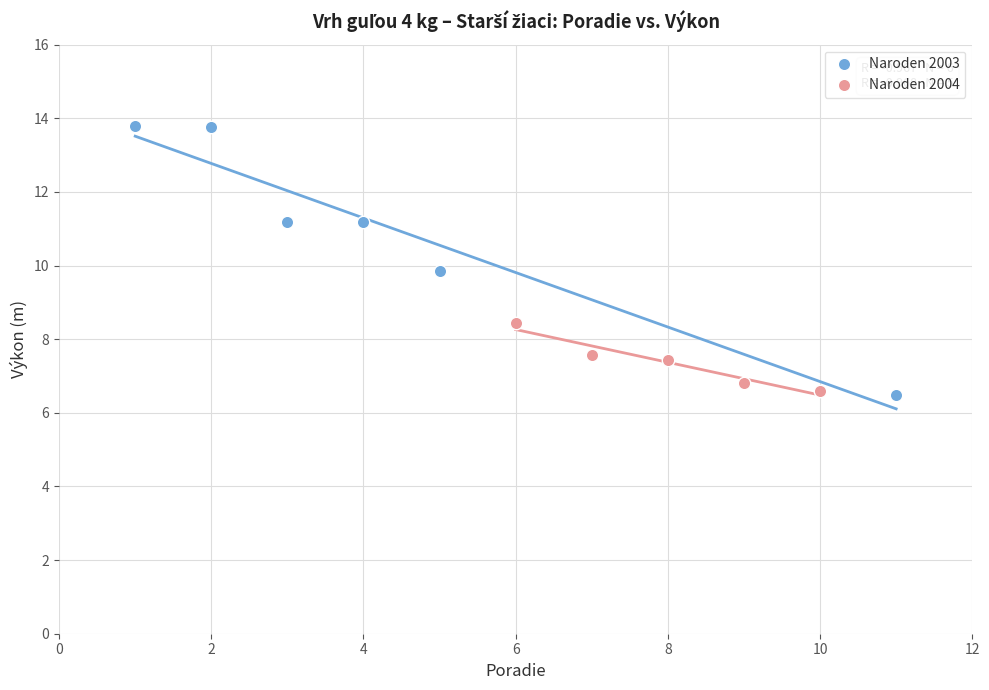

Which series reaches the maximum Y coordinate?

Naroden 2003